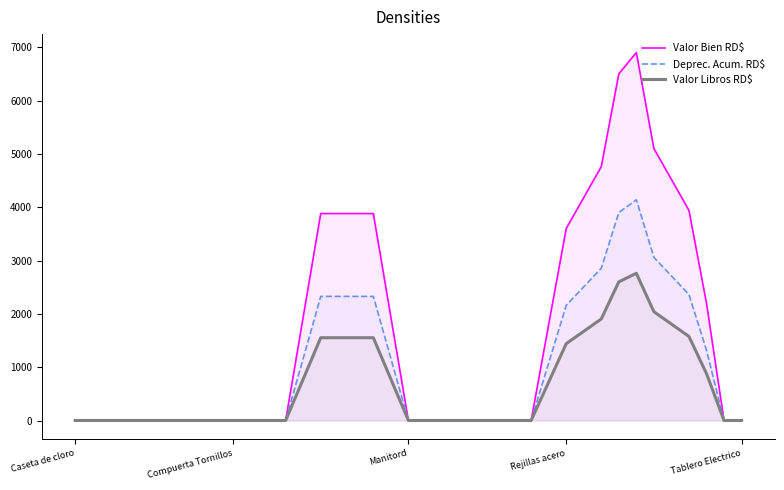

List the series in order of their peak value, highest first.

Valor Bien RD$, Deprec. Acum. RD$, Valor Libros RD$